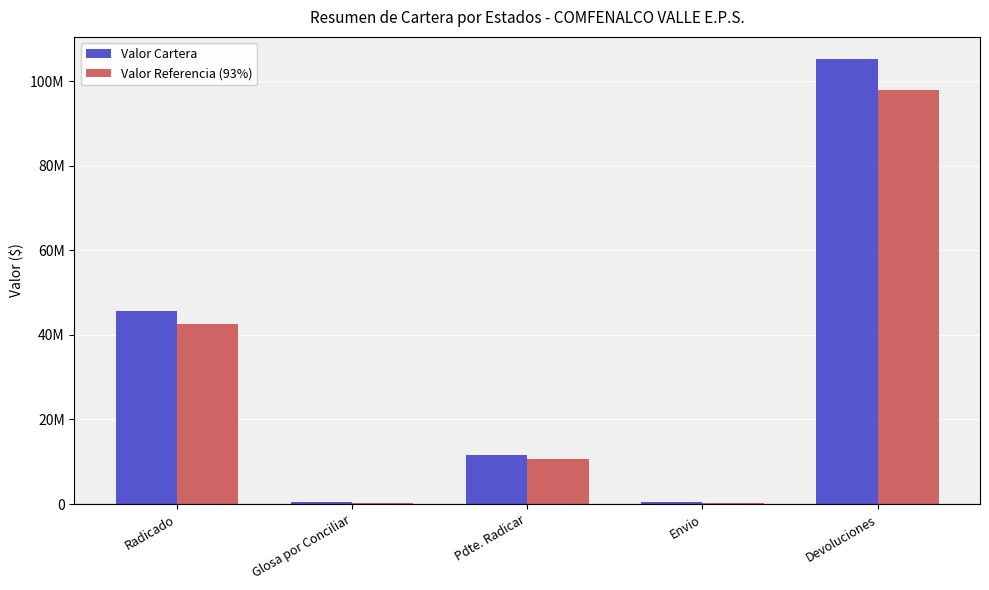

What position from the left is Envio?

4